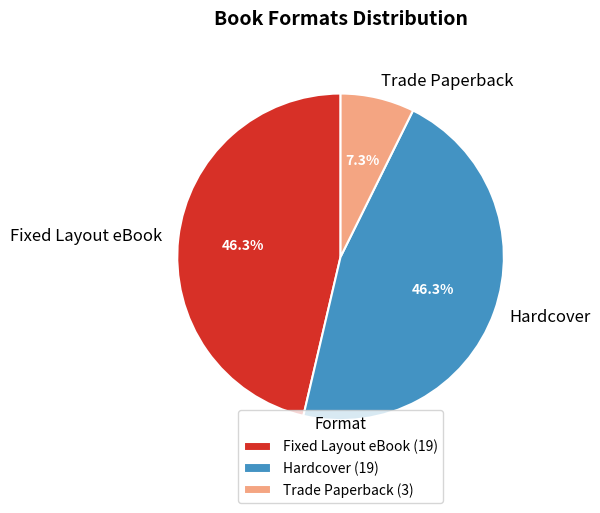

What portion of the pie excludes Hardcover?

53.7%